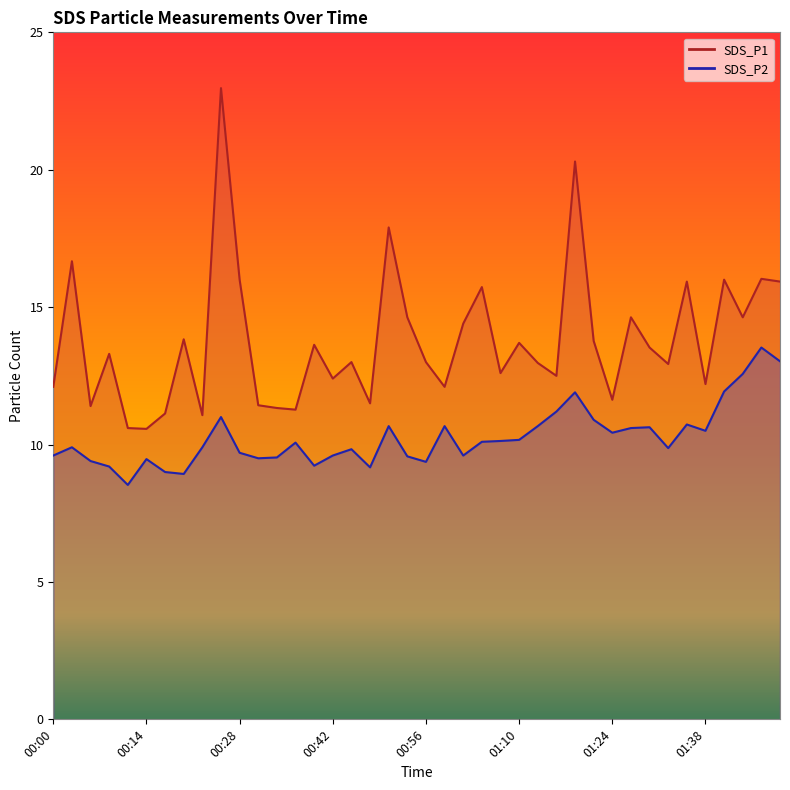

What is the total value across all series at 01:18?

32.2